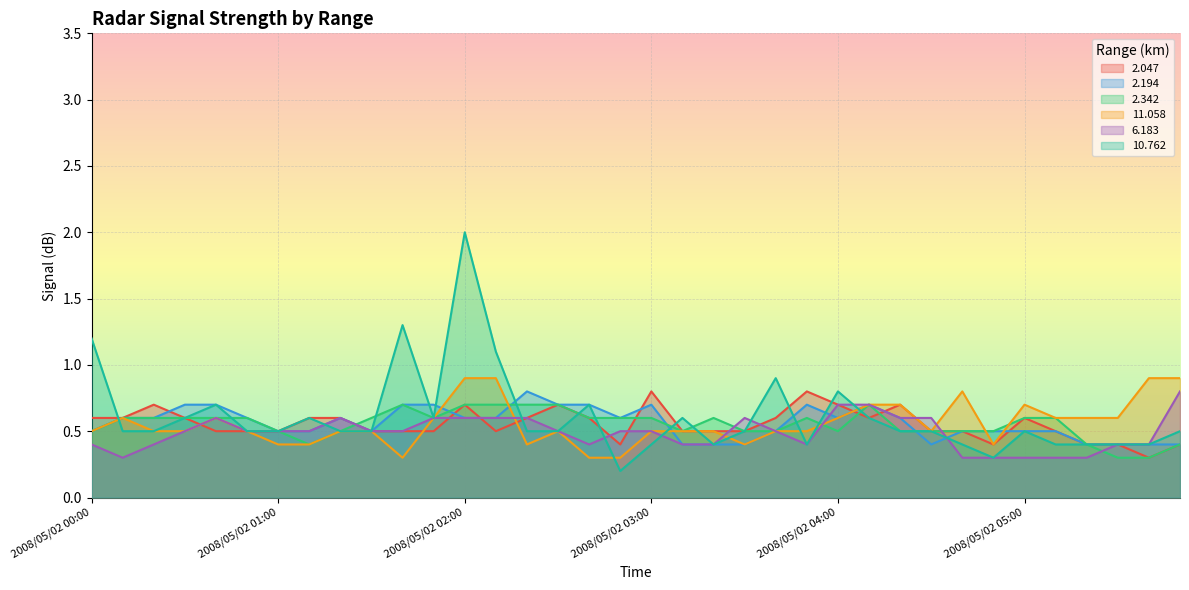

The   2.342 series shows 0.2 at 2008/05/02 05:20. True or false?

False